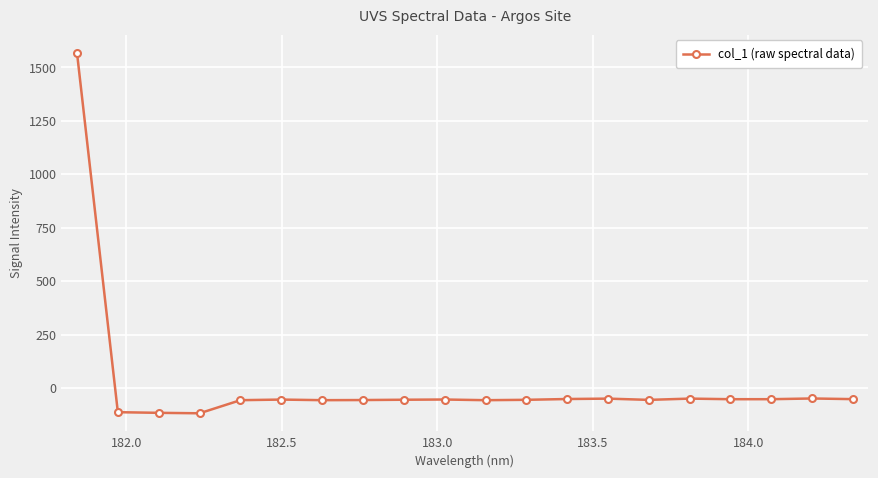

What is the difference between the second highest and second lowest values?

67.1